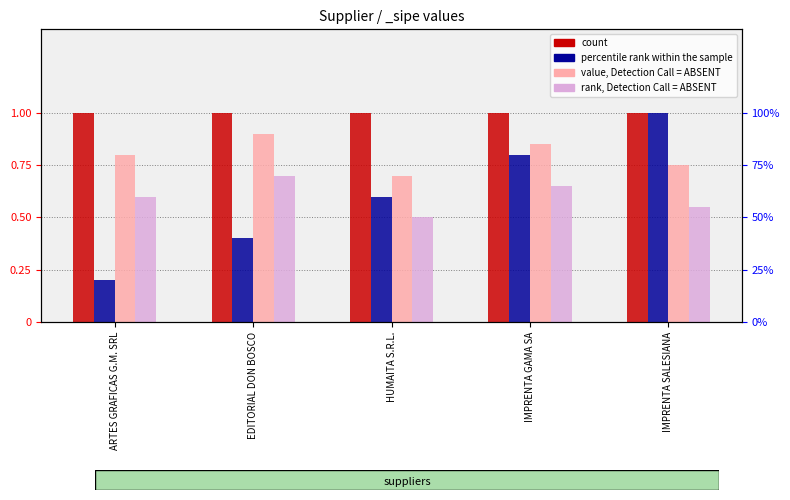

Are the bars horizontal?

No